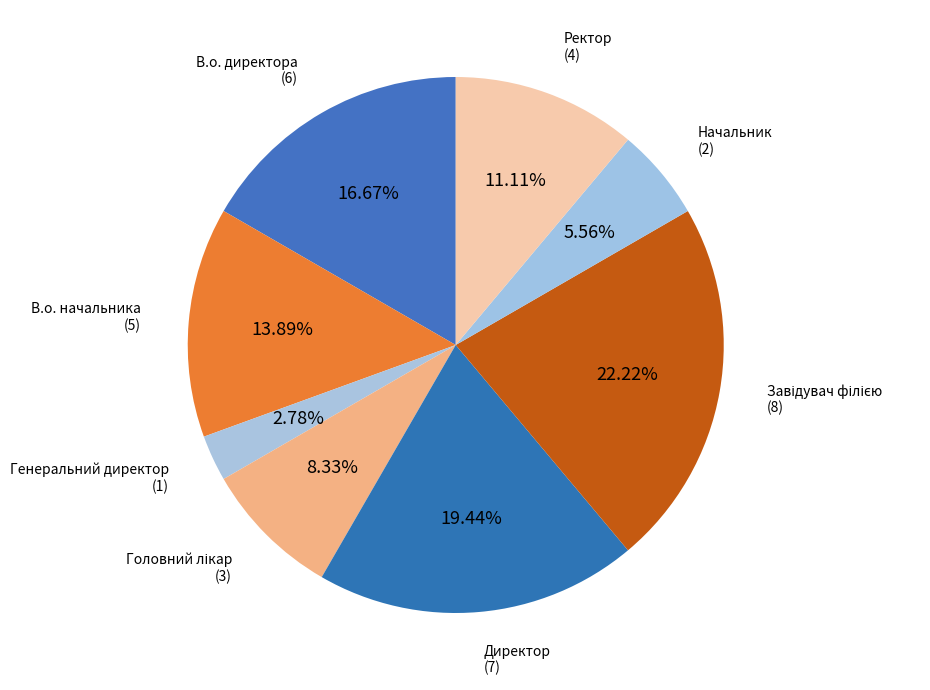

What is the ratio of the value at Начальник to the value at Директор?

0.3